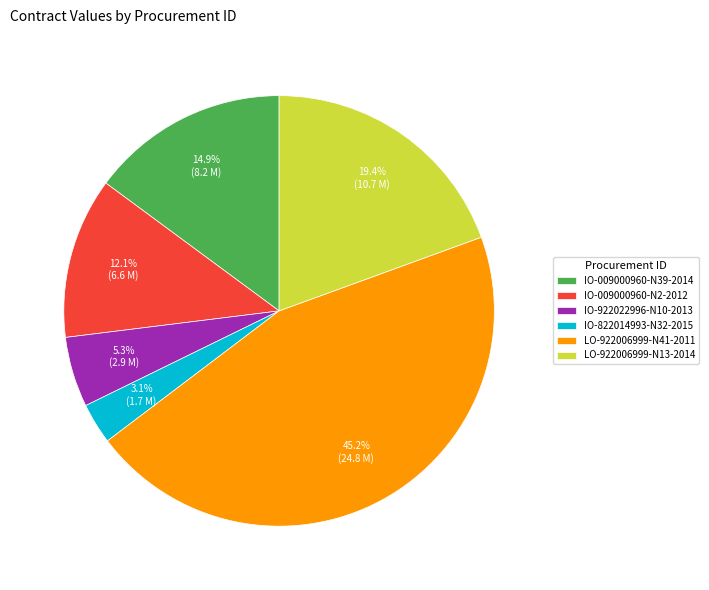

Between IO-009000960-N2-2012 and LO-922006999-N13-2014, which is larger?

LO-922006999-N13-2014